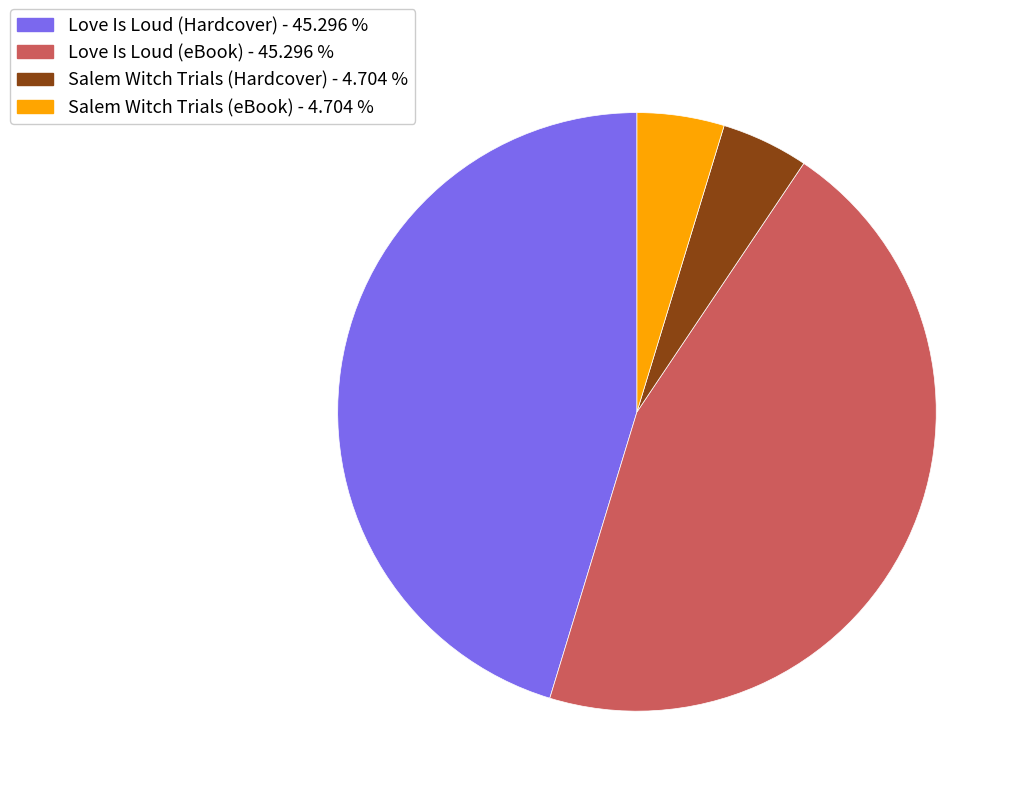

Which has a higher value, Salem Witch Trials (Hardcover) or Love Is Loud (Hardcover)?

Love Is Loud (Hardcover)